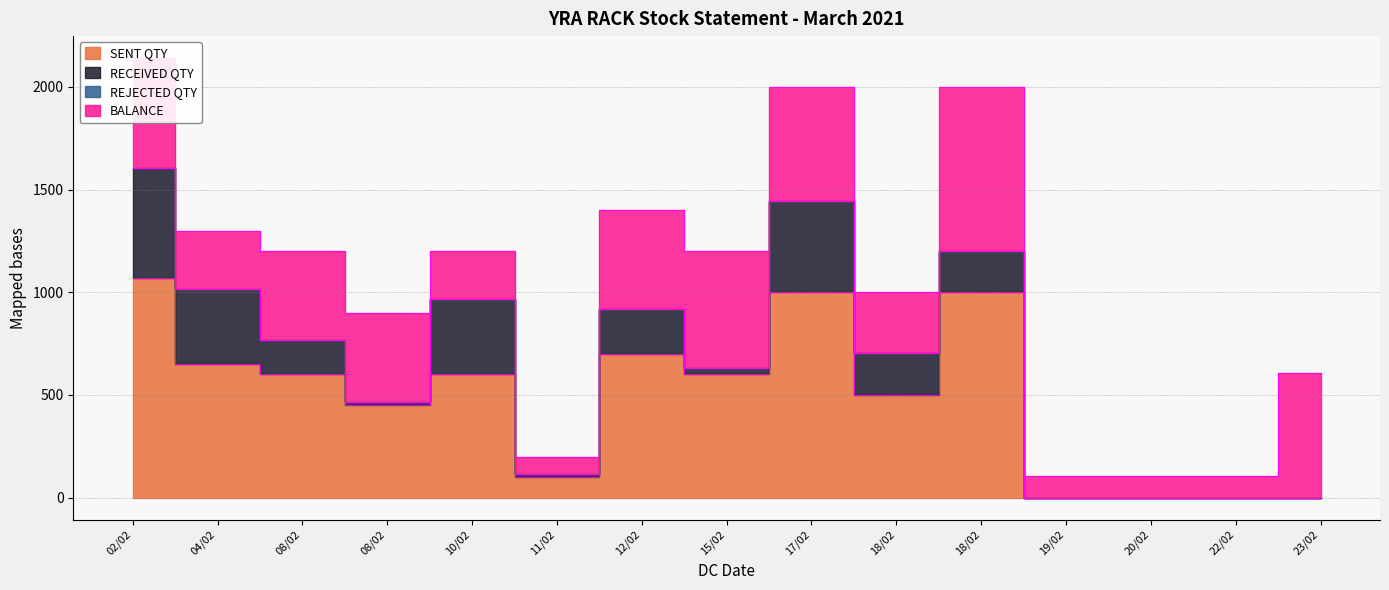

What is the difference between the highest and lowest values at 19/02?

105